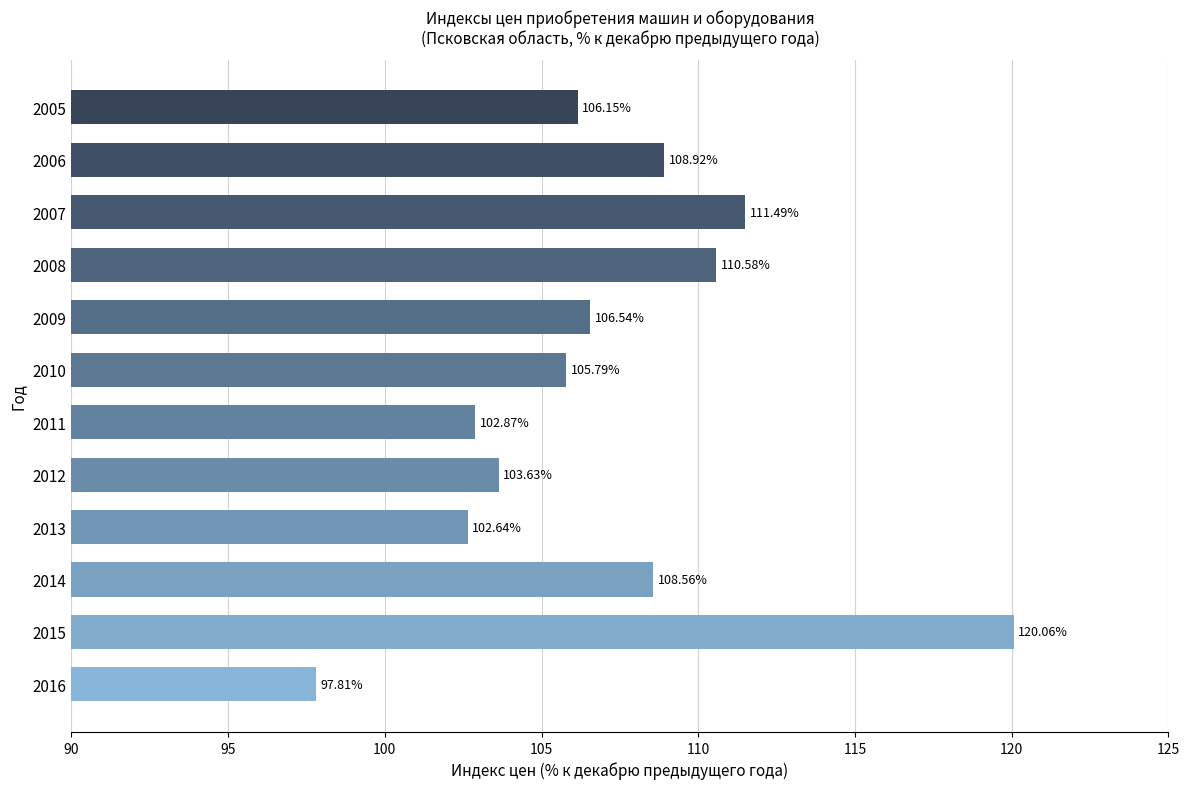

What is the smallest value displayed?

97.8